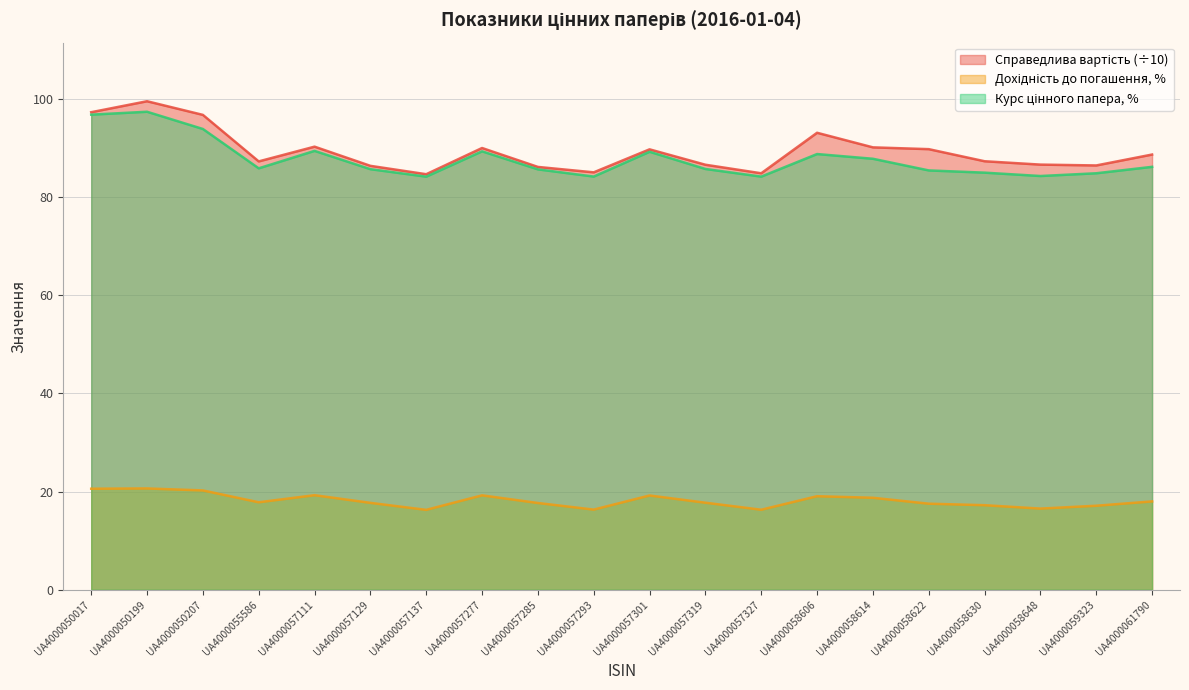

Which has a higher value, UA4000057301 or UA4000050199?

UA4000050199